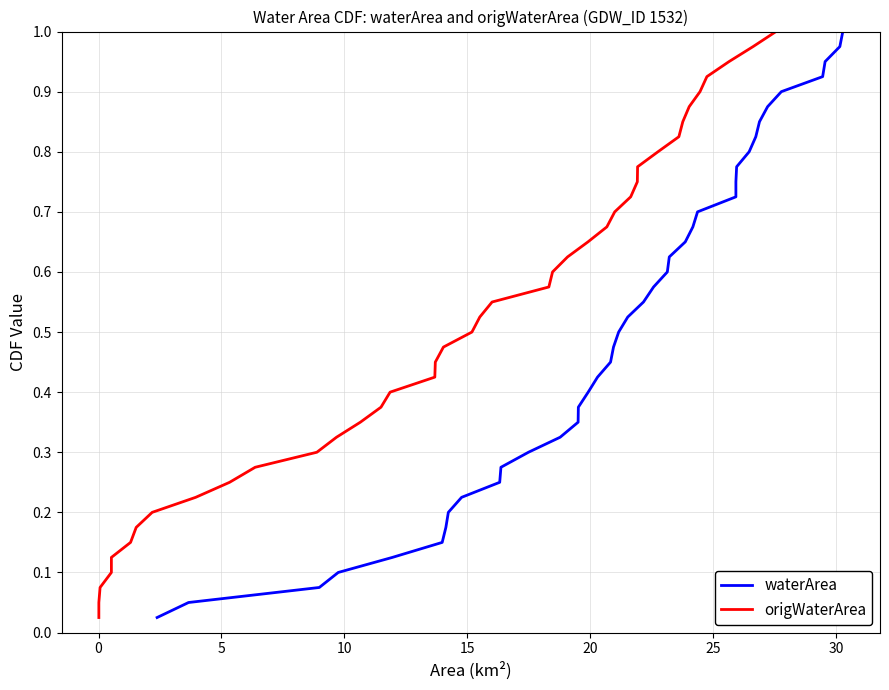

Which series has the widest spread of values?

waterArea